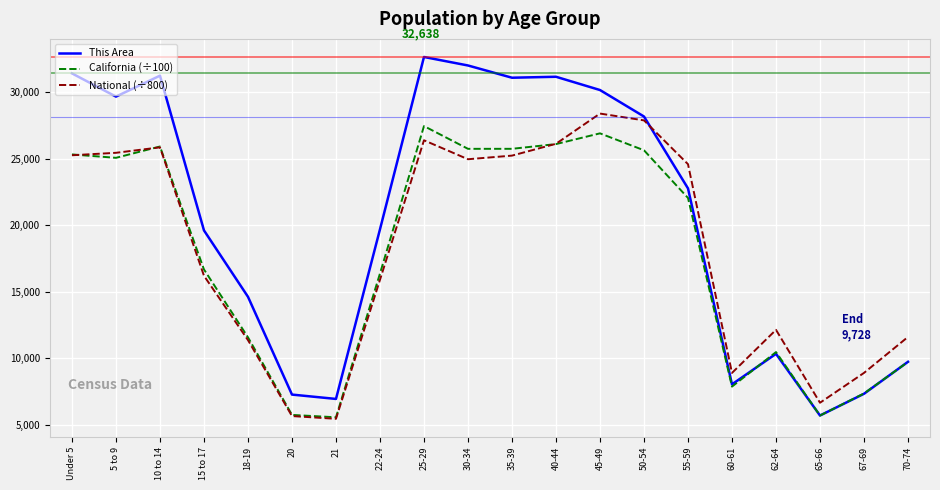

The value of California (÷100) at 30-34 is 6154.7. True or false?

False